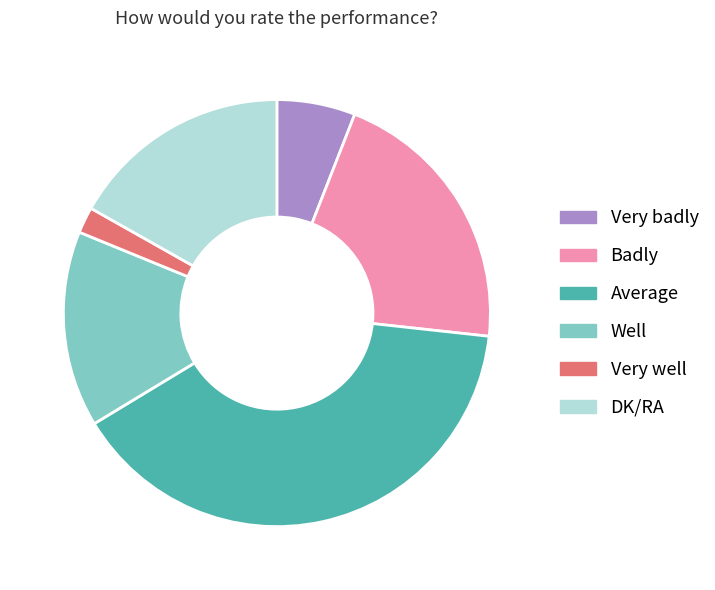

The Well slice represents 15% of the pie. True or false?

True